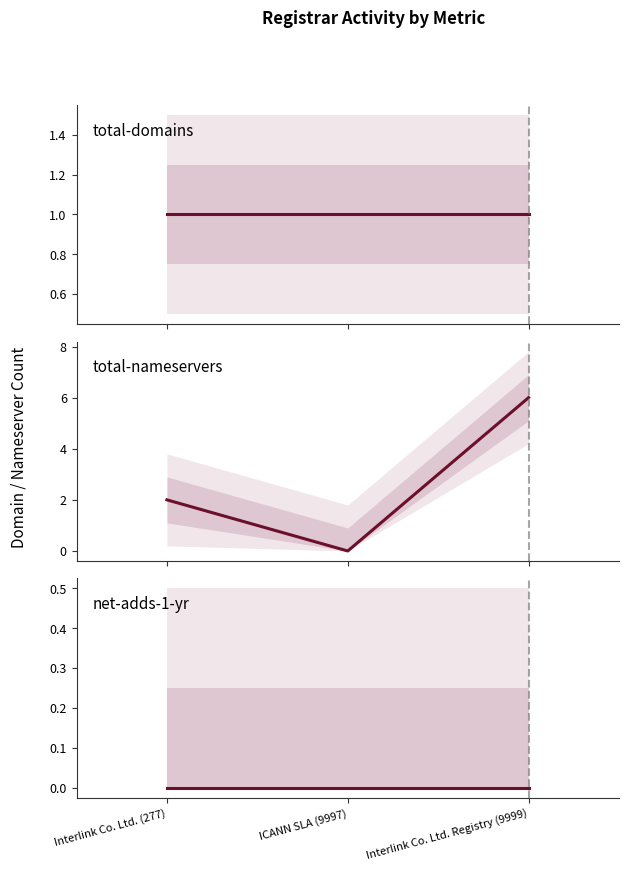

The value of total-domains at ICANN SLA (9997) is 0. True or false?

False